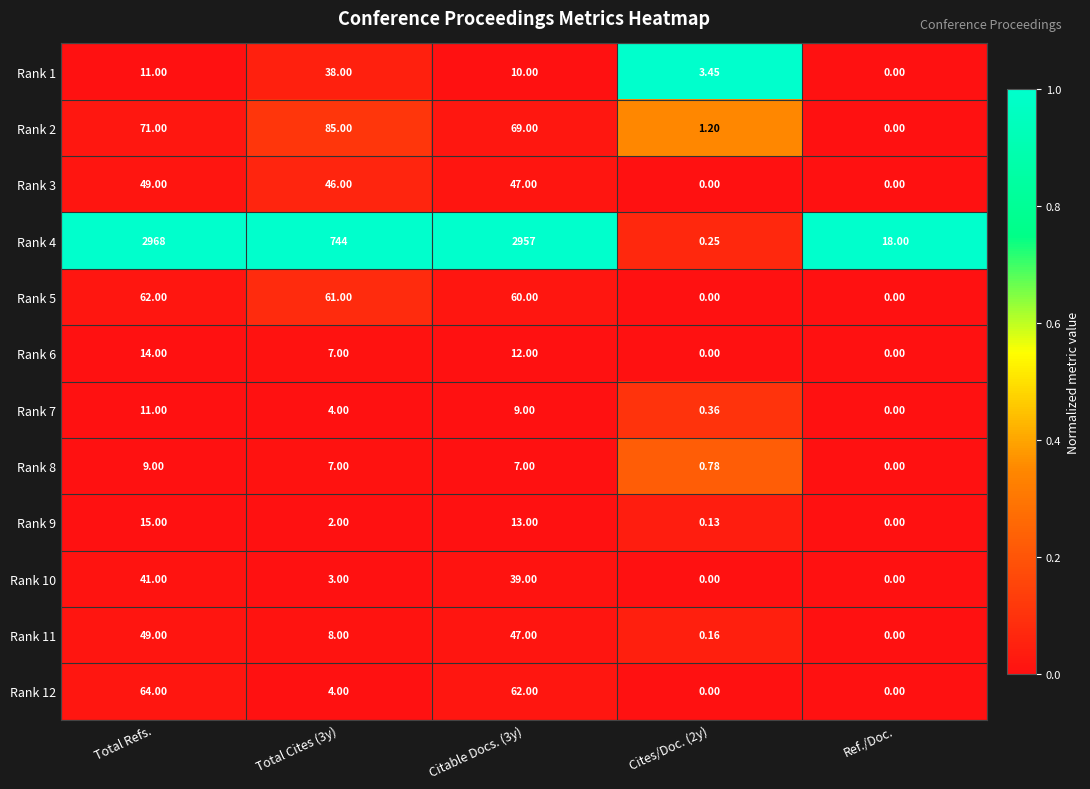

What is the maximum value shown in the chart?

2968.0